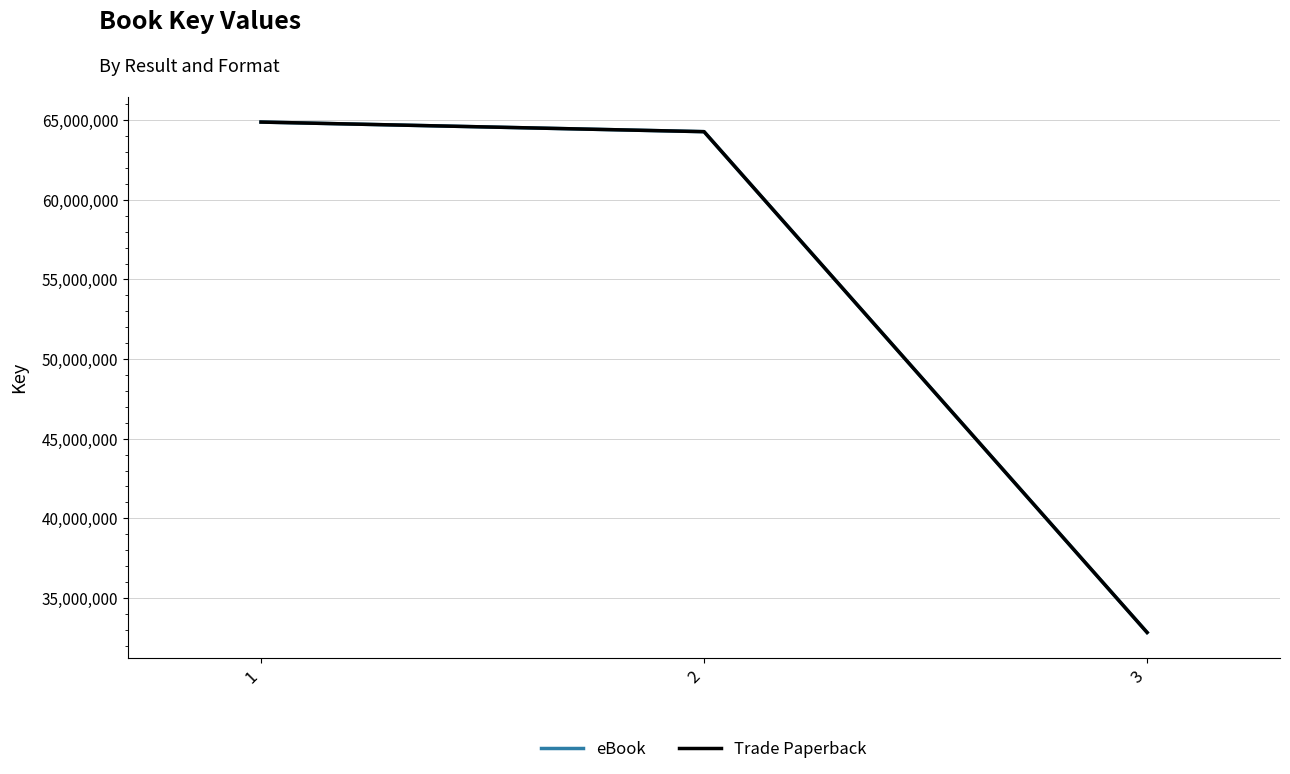

Is this an area chart (filled region under the line)?

No